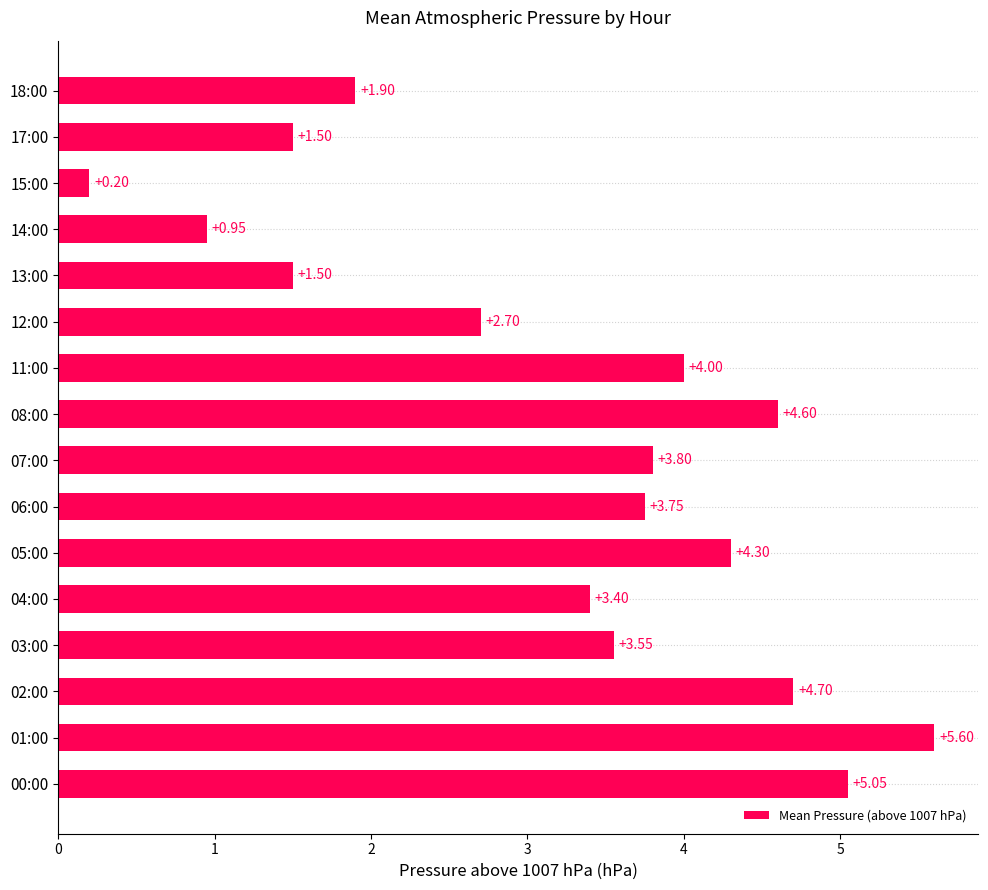

What is the change in value from 02:00 to 15:00?

-4.5